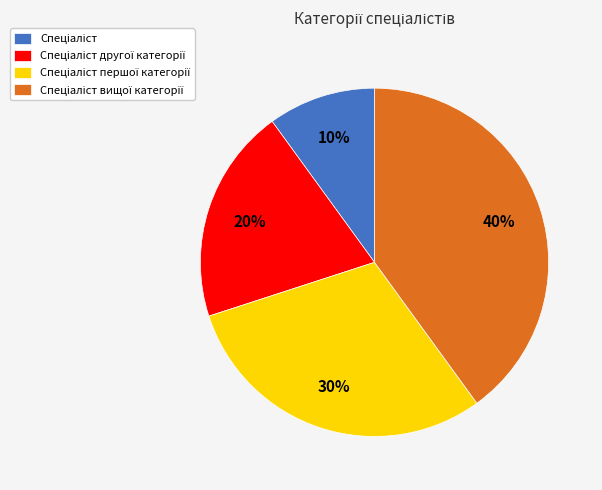

Count the number of slices in the pie.

4